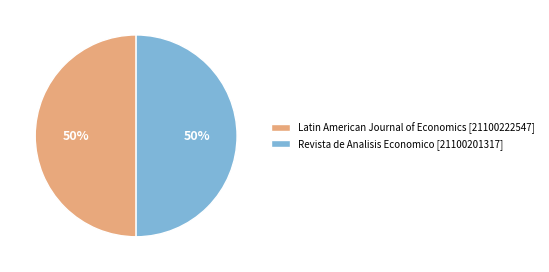

What is the ratio of the value at Revista de Analisis Economico to the value at Latin American Journal of Economics?

1.0